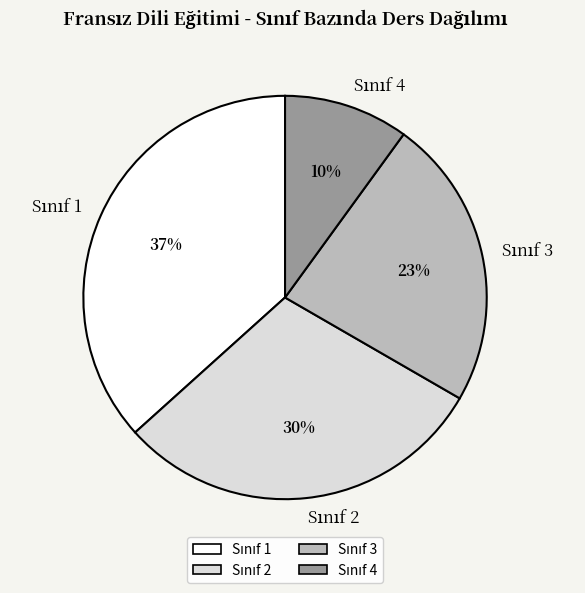

Count the number of slices in the pie.

4